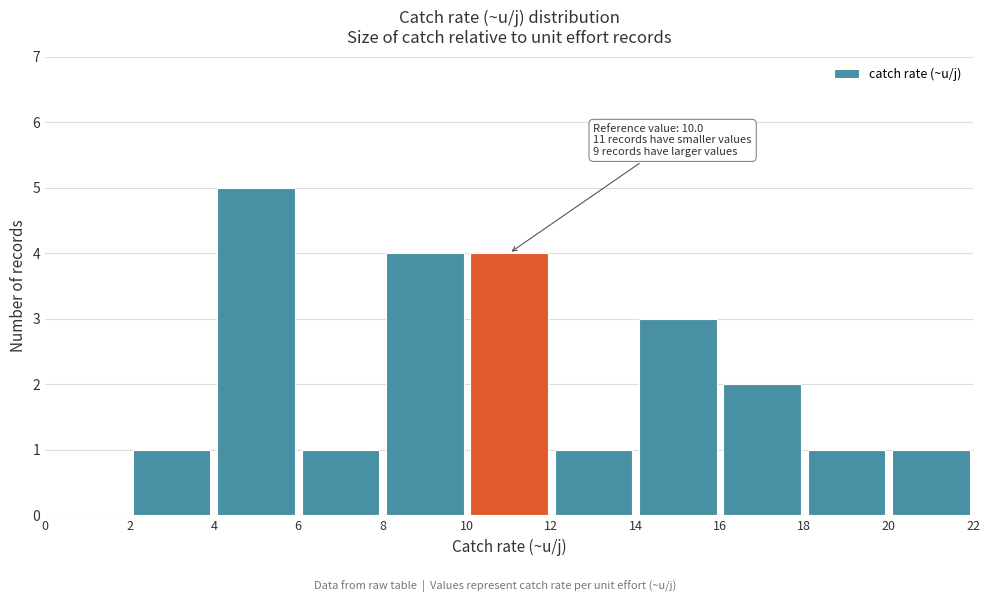

Which range on the x-axis has the tallest bar?

4 to 6